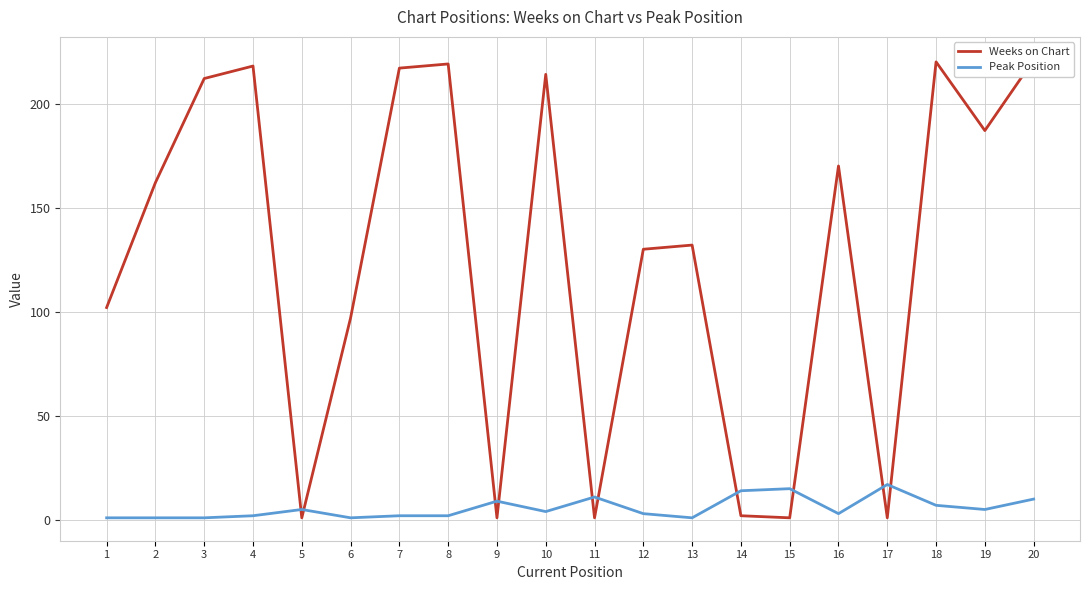

Reading left to right, what are all the values shown in this chart?

Weeks on Chart: 1=102	2=162	3=212	4=218	5=1	6=97	7=217	8=219	9=1	10=214	11=1	12=130	13=132	14=2	15=1	16=170	17=1	18=220	19=187	20=221
Peak Position: 1=1	2=1	3=1	4=2	5=5	6=1	7=2	8=2	9=9	10=4	11=11	12=3	13=1	14=14	15=15	16=3	17=17	18=7	19=5	20=10